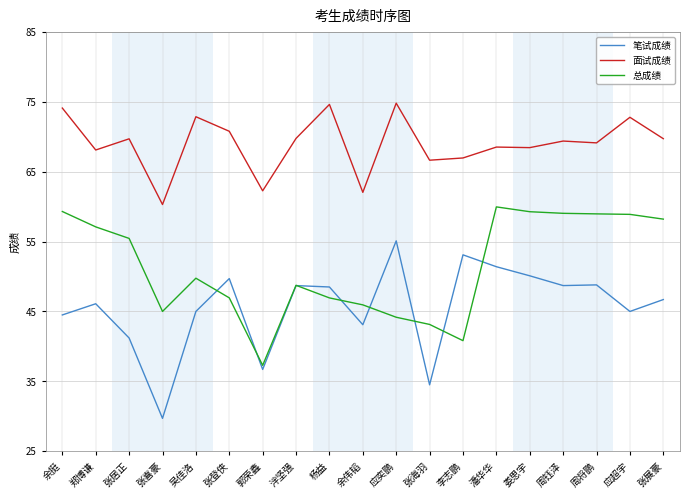

True or false: 笔试成绩 has a value of 48.7 at 泮坚强.

True